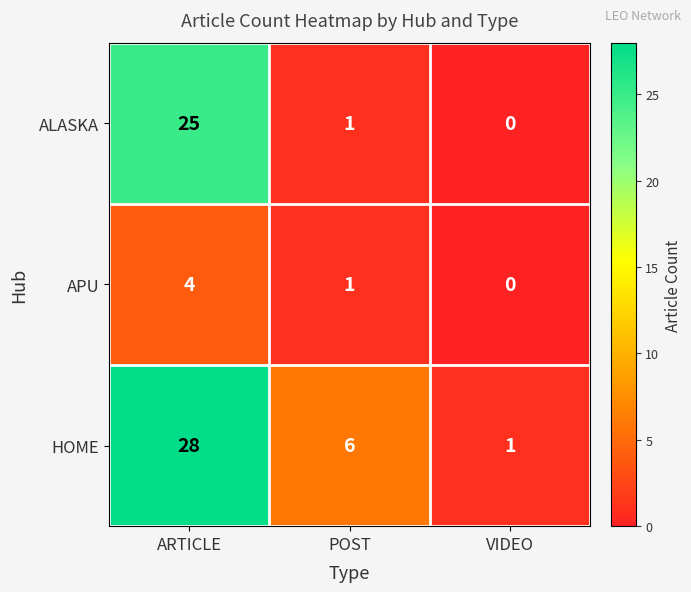

What is the difference between the maximum and minimum values in the HOME series?

27